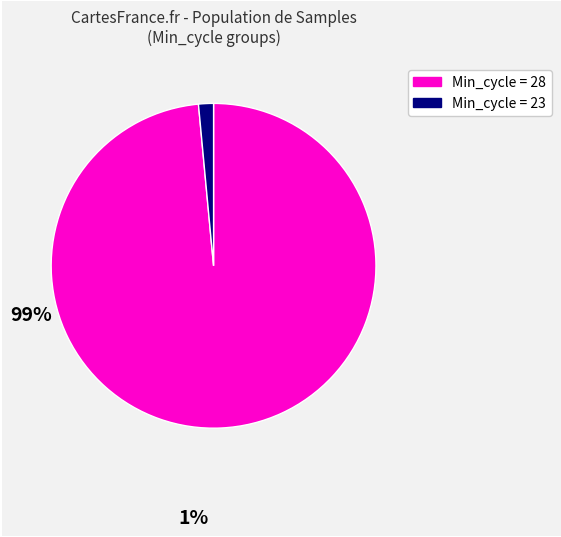

Is there a majority slice in this chart?

Yes